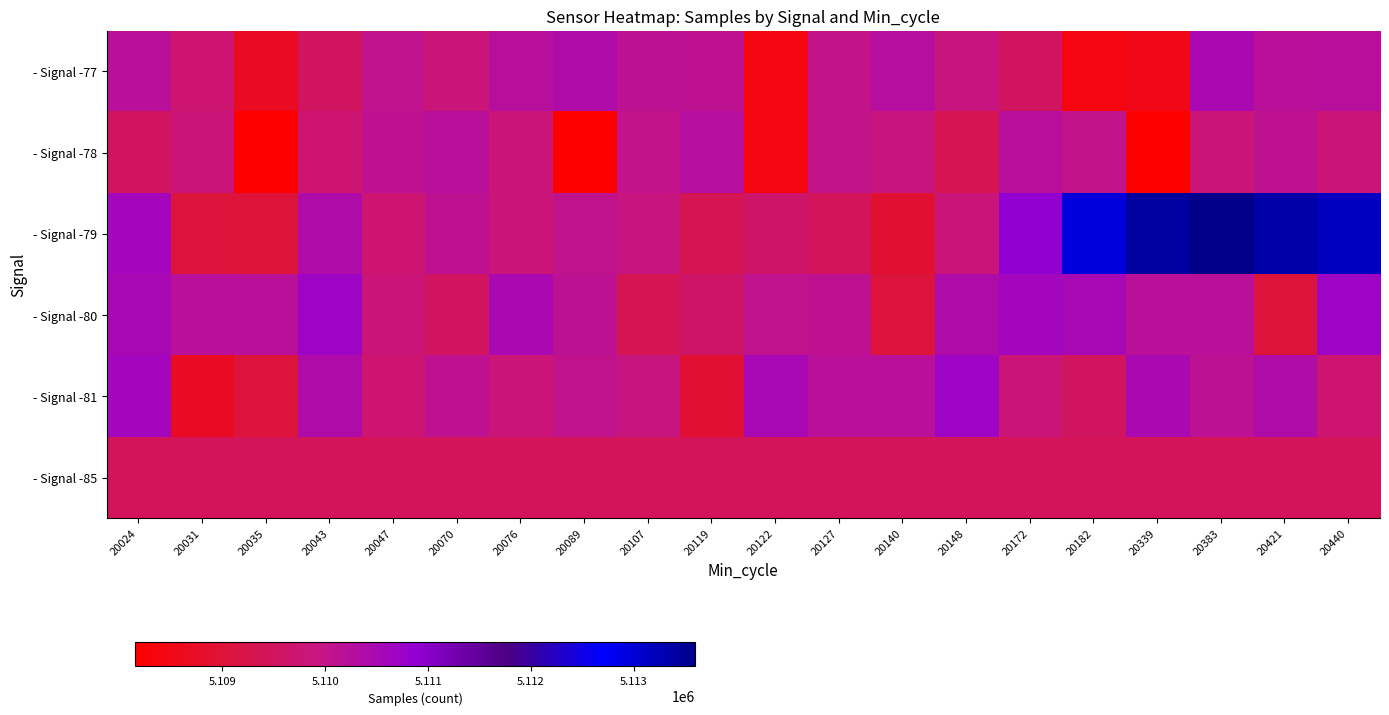

Reading left to right, what are all the values shown in this chart?

- Signal -77: 20024=0.4	20031=0.3	20035=0.1	20043=0.3	20047=0.4	20070=0.3	20076=0.4	20089=0.4	20107=0.4	20119=0.4	20122=0.0	20127=0.3	20140=0.4	20148=0.3	20172=0.3	20182=0.0	20339=0.1	20383=0.4	20421=0.4	20440=0.4
- Signal -78: 20024=0.3	20031=0.3	20035=0.0	20043=0.3	20047=0.4	20070=0.4	20076=0.3	20089=0.0	20107=0.3	20119=0.4	20122=0.0	20127=0.3	20140=0.3	20148=0.2	20172=0.4	20182=0.3	20339=0.0	20383=0.3	20421=0.4	20440=0.3
- Signal -79: 20024=0.5	20031=0.2	20035=0.2	20043=0.4	20047=0.3	20070=0.4	20076=0.3	20089=0.4	20107=0.3	20119=0.2	20122=0.3	20127=0.2	20140=0.1	20148=0.3	20172=0.5	20182=0.9	20339=1.0	20383=1.0	20421=1.0	20440=0.9
- Signal -80: 20024=0.4	20031=0.4	20035=0.4	20043=0.5	20047=0.3	20070=0.3	20076=0.4	20089=0.4	20107=0.2	20119=0.3	20122=0.4	20127=0.4	20140=0.2	20148=0.4	20172=0.5	20182=0.4	20339=0.4	20383=0.4	20421=0.2	20440=0.5
- Signal -81: 20024=0.5	20031=0.1	20035=0.2	20043=0.4	20047=0.3	20070=0.4	20076=0.3	20089=0.4	20107=0.3	20119=0.1	20122=0.4	20127=0.4	20140=0.4	20148=0.5	20172=0.3	20182=0.3	20339=0.4	20383=0.4	20421=0.4	20440=0.3
- Signal -85: 20024=0.2	20031=0.2	20035=0.2	20043=0.2	20047=0.2	20070=0.2	20076=0.2	20089=0.2	20107=0.2	20119=0.2	20122=0.2	20127=0.2	20140=0.2	20148=0.2	20172=0.2	20182=0.2	20339=0.2	20383=0.2	20421=0.2	20440=0.2